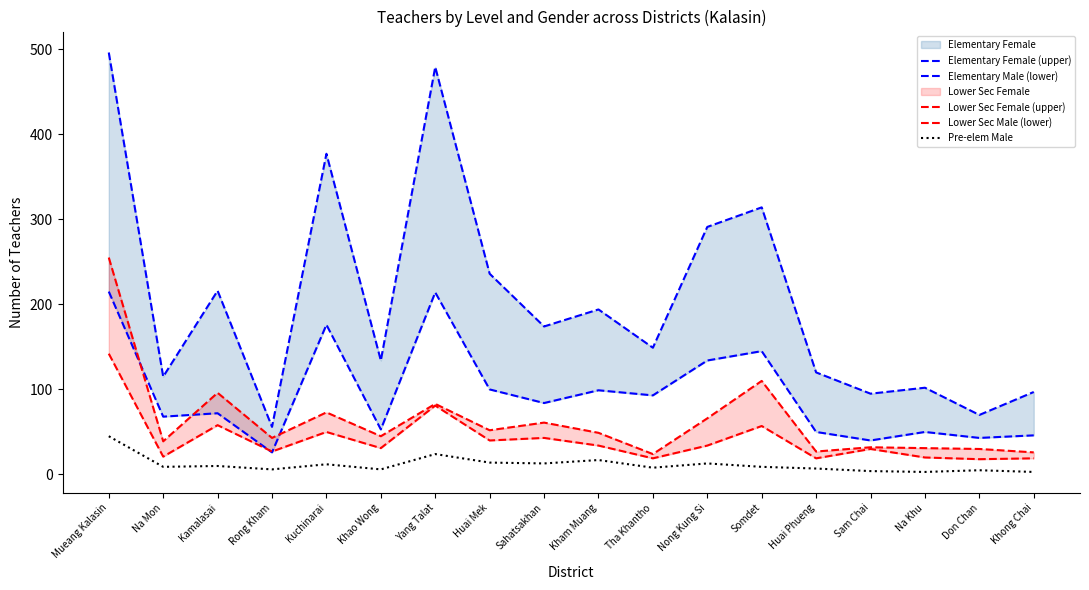

Does the chart have visible grid lines?

No